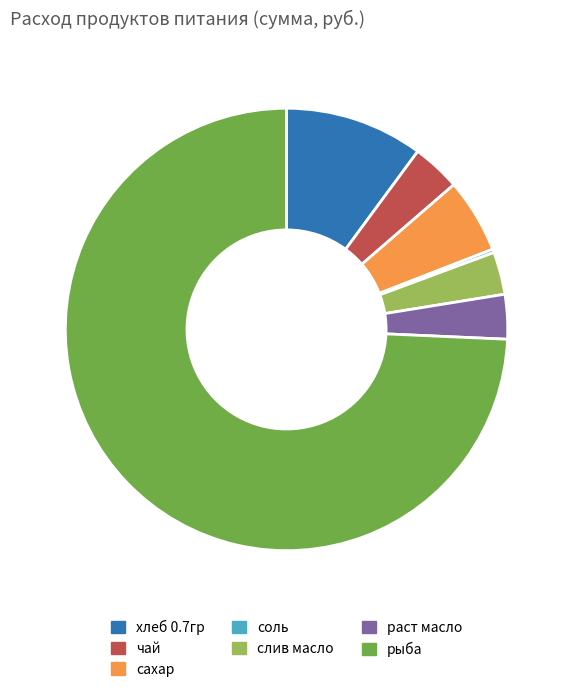

Does чай represent more than half of the total?

No